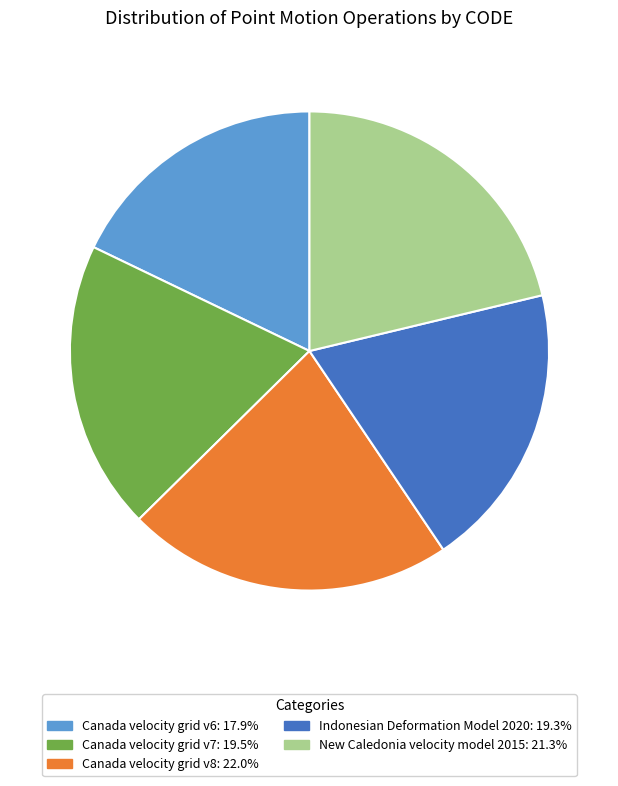

The Canada velocity grid v8 slice represents 22% of the pie. True or false?

True